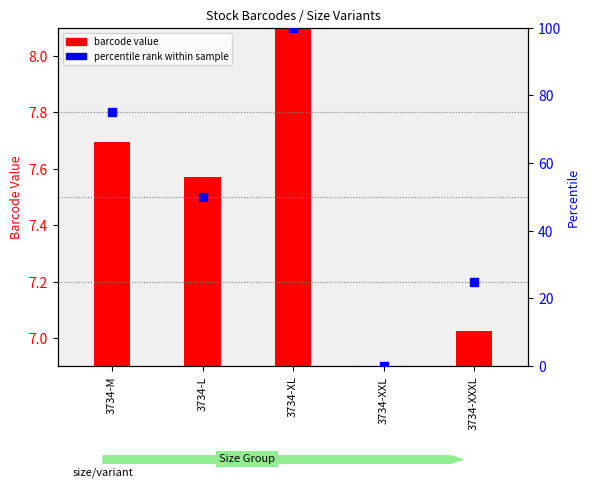

What is the change in value from 3734-XL to 3734-XXL?

-100